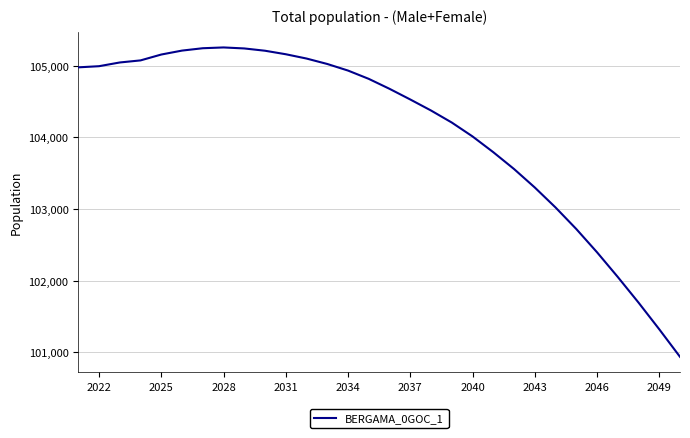

What is the difference between the maximum and minimum values?

4322